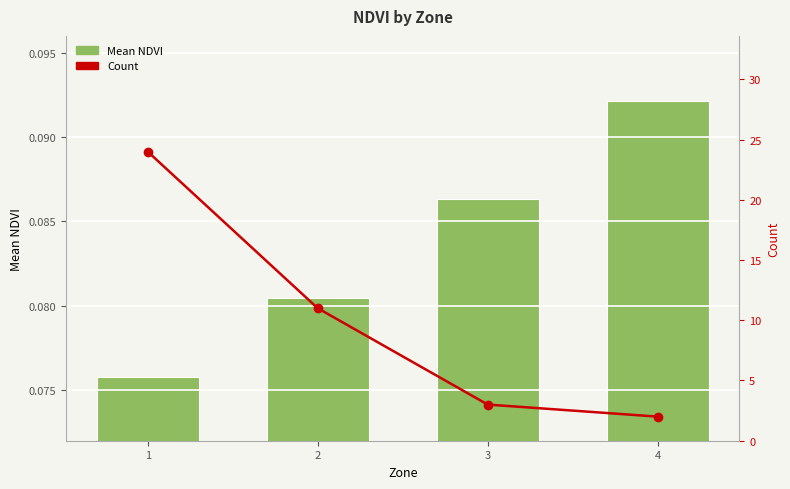

True or false: Mean NDVI has a value of 0.0 at 2.

False